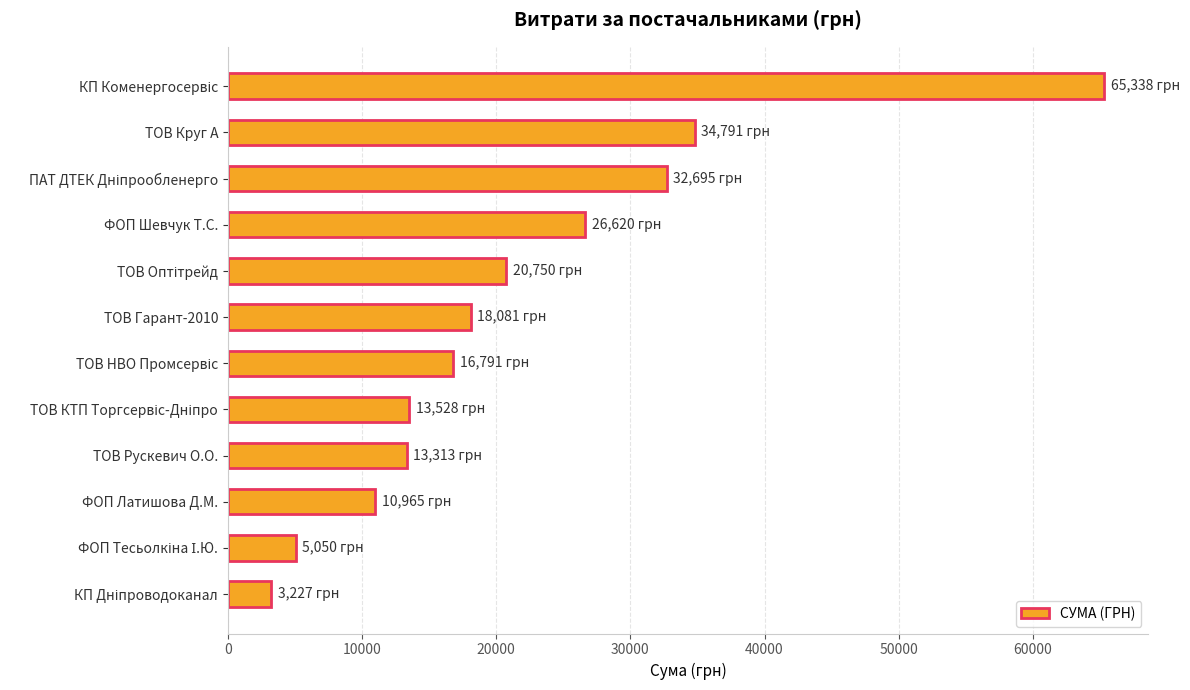

What is the difference between the maximum and second lowest values?

60287.6